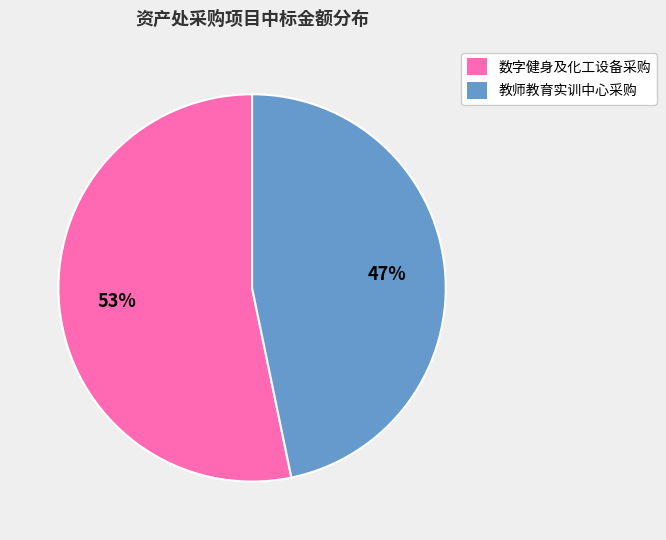

How many segments does this pie chart have?

2